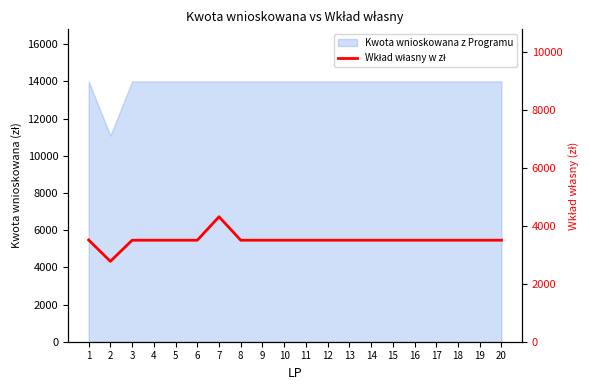

How many data points does each series have?

20